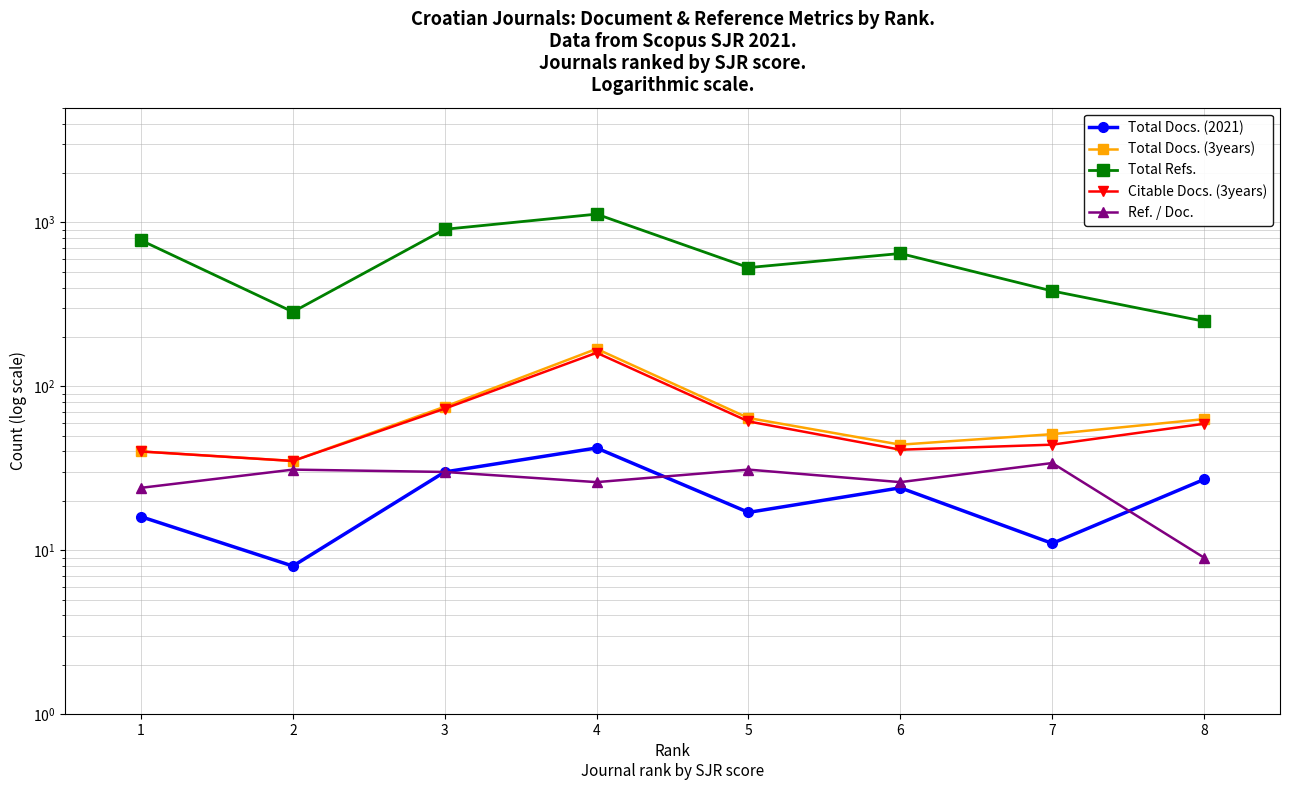

Is this an area chart (filled region under the line)?

No